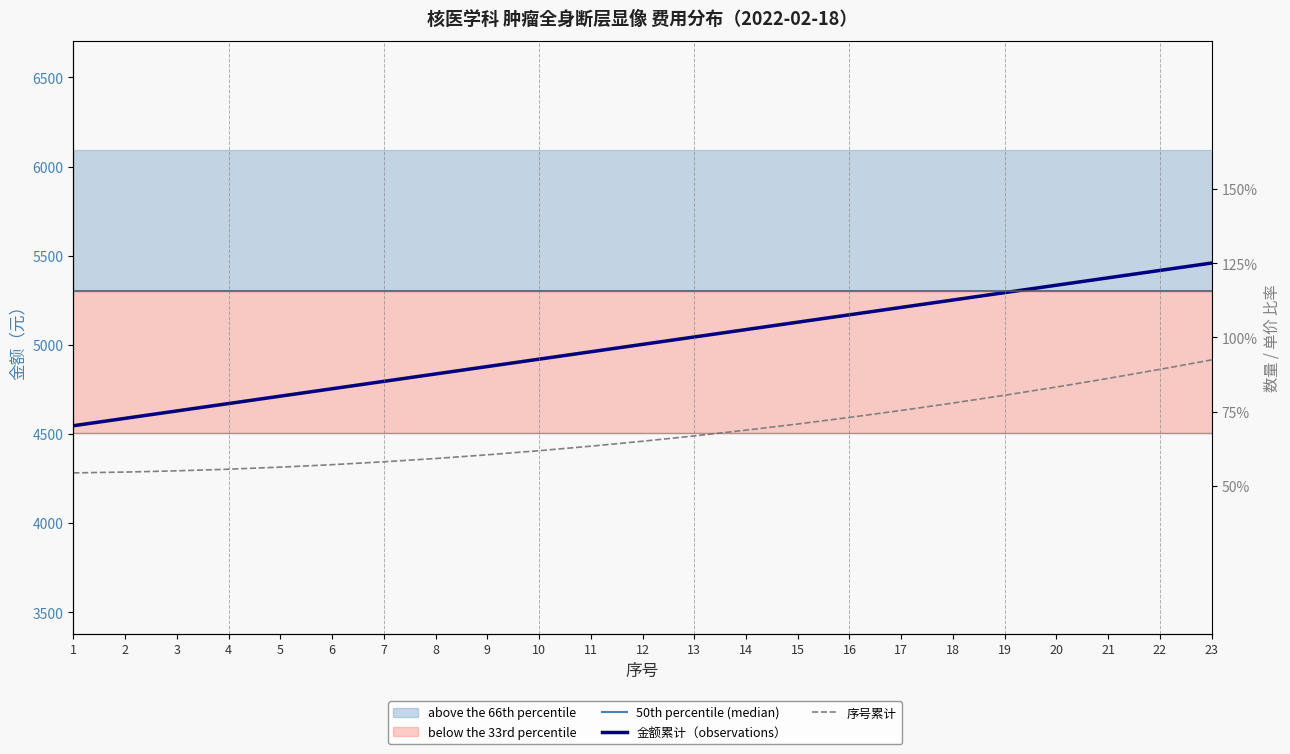

What is the value of the 50th percentile (median) point at the 12th from the left?

5300.0